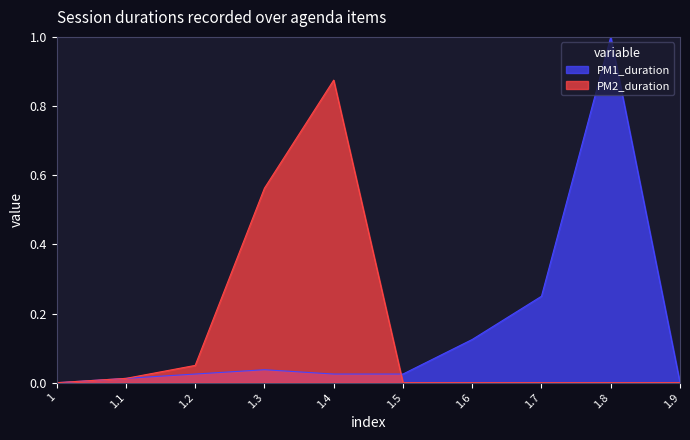

What is the total value across all series at 1.2?

0.1